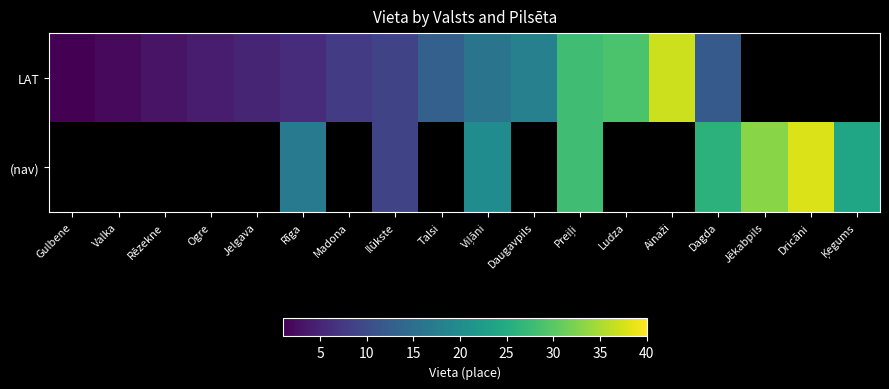

Is it true that (nav) equals 15.0 at Ilūkste?

False